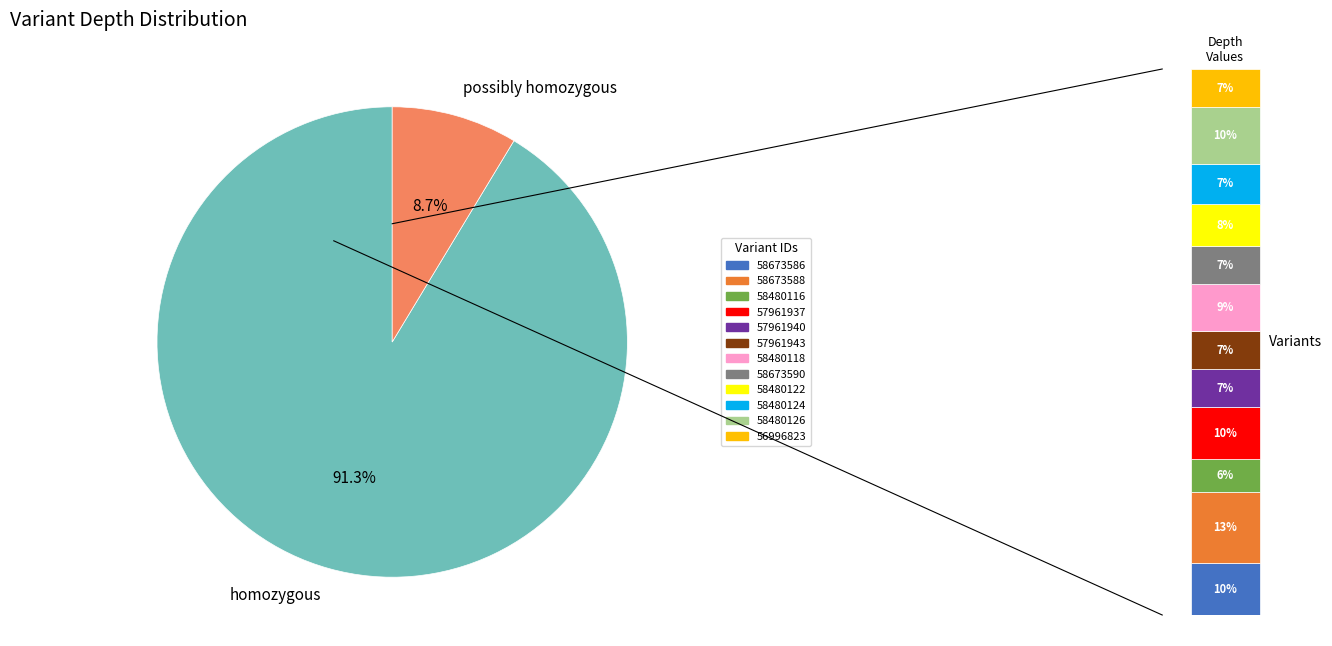

What percentage is NOT represented by 58480122?

92.2%